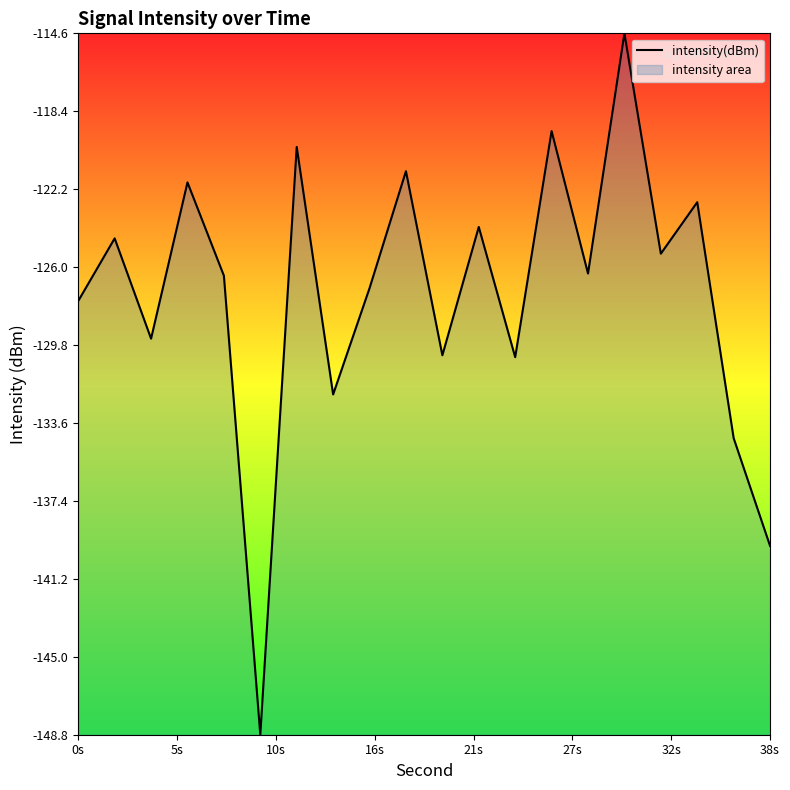

What is the difference between the maximum and minimum values?

34.2